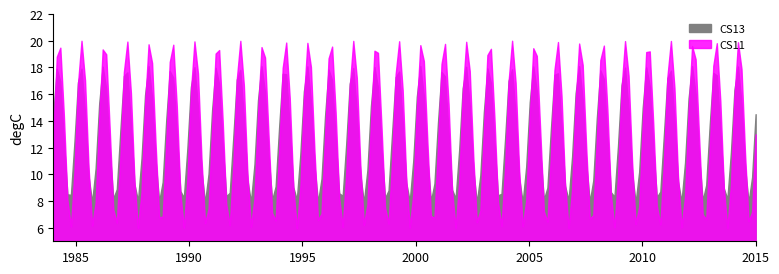

Is it true that CS13 equals 13.0 at CS11?

True